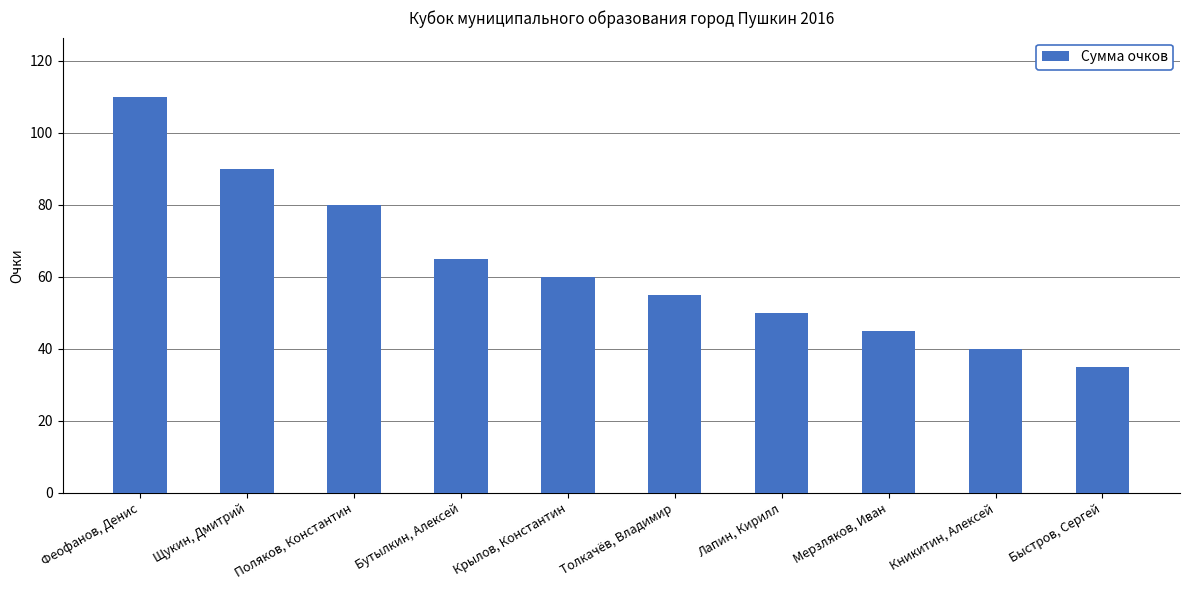

The value at Бутылкин, Алексей is 65. True or false?

True